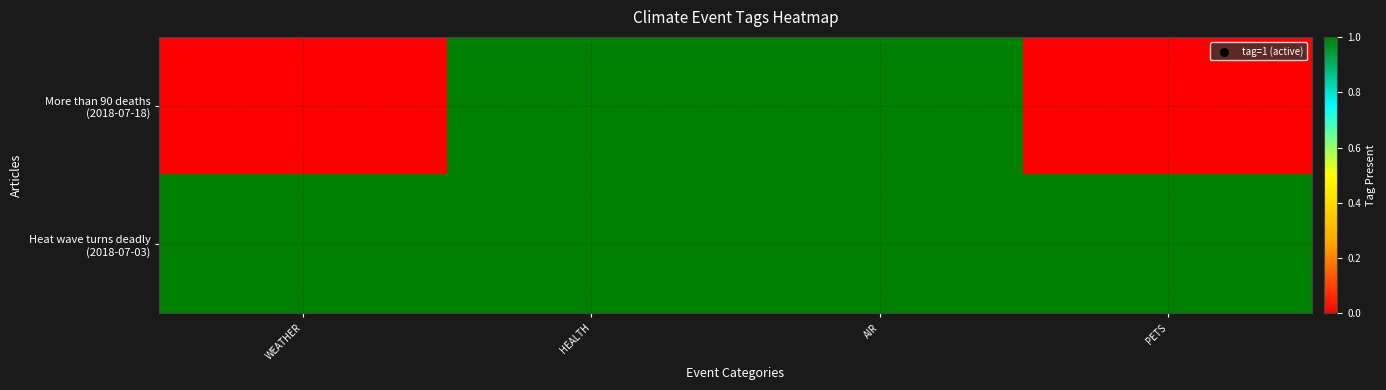

What is the difference between the highest and lowest values at WEATHER?

1